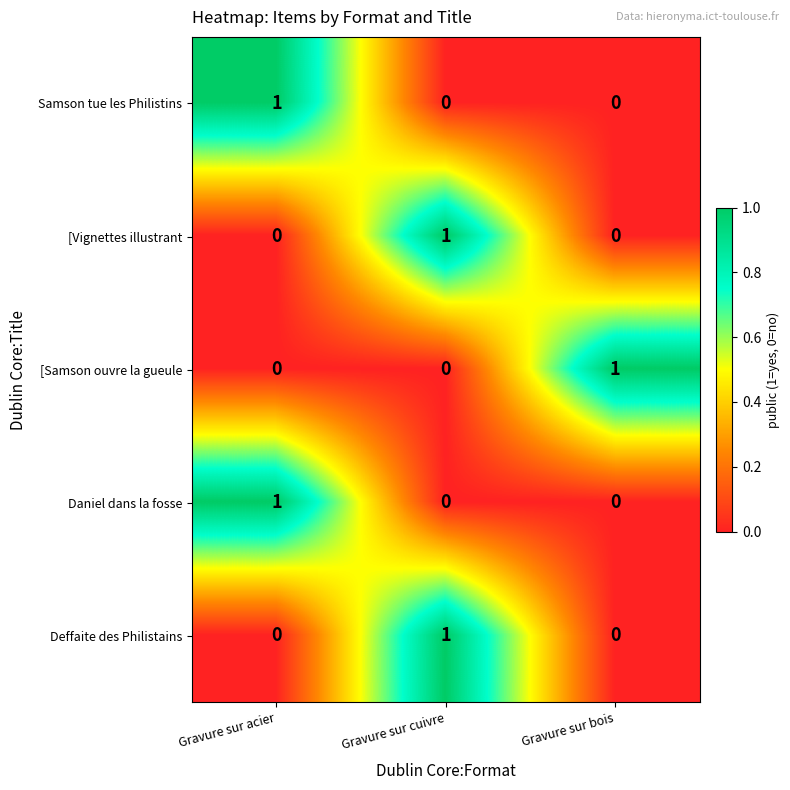

True or false: Daniel dans la fosse has a value of 1 at Gravure sur acier.

True